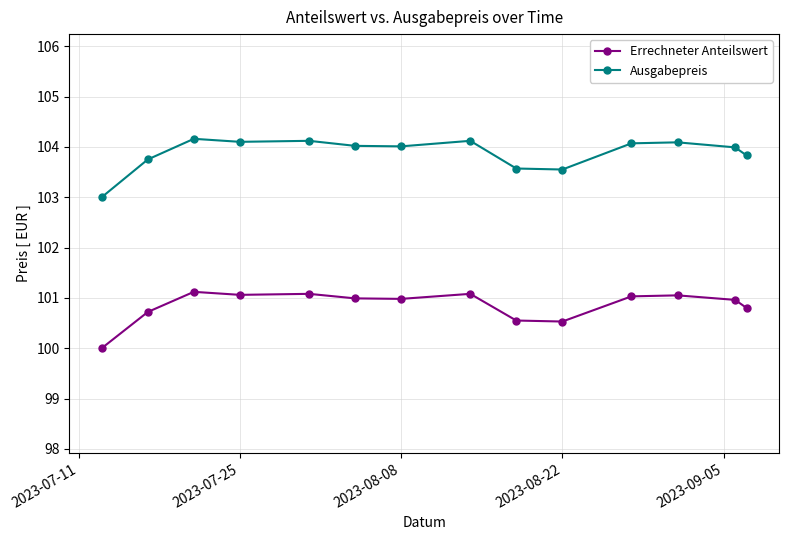

What is the value of the Ausgabepreis point at the 7th from the left?

104.0